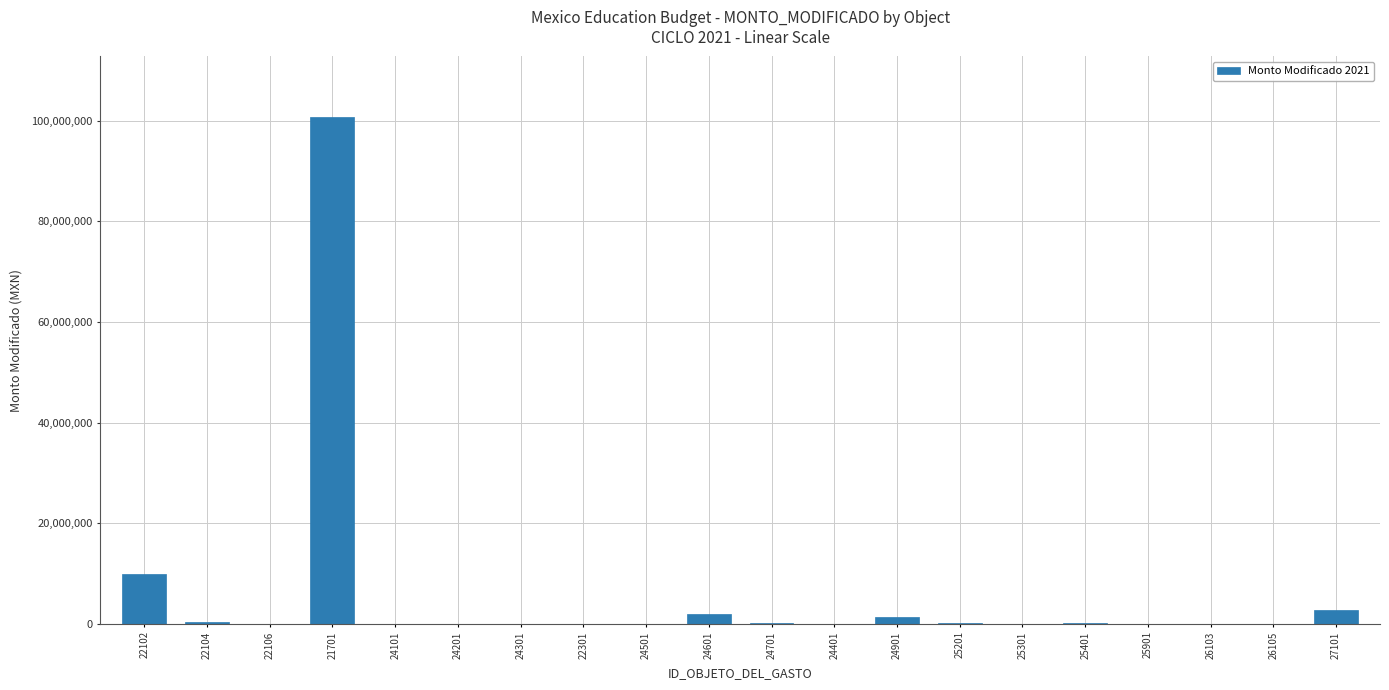

At which category does the chart reach its peak across all series?

21701